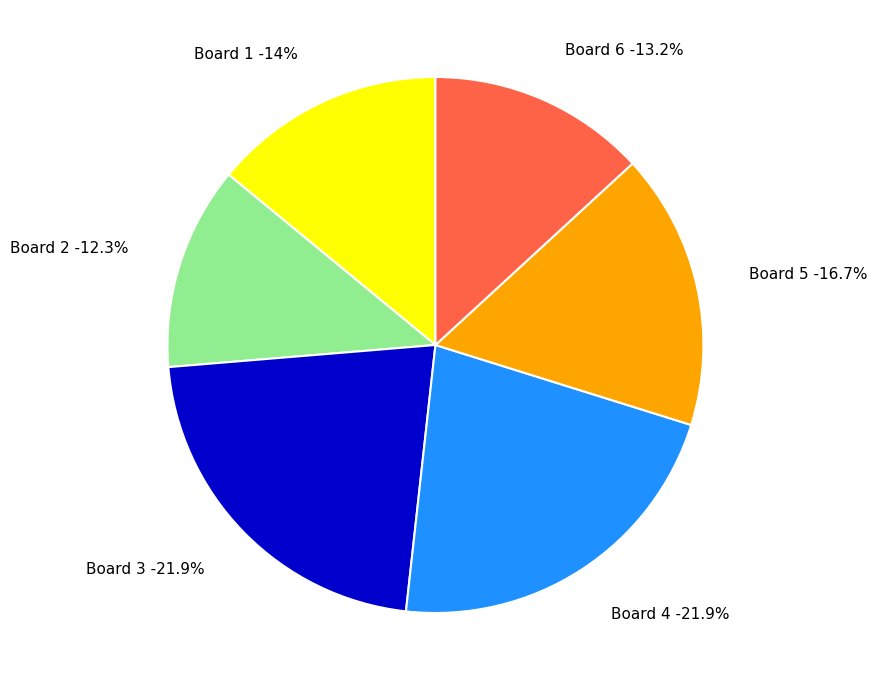

Which slice is the smallest?

Board 2